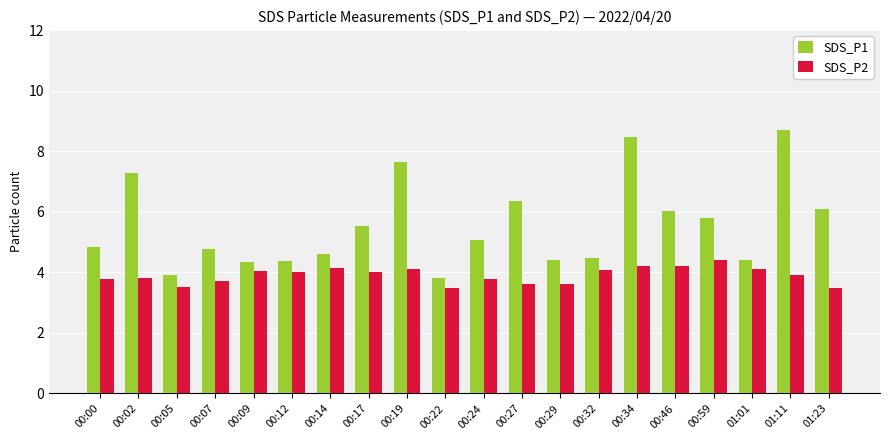

Is the value of SDS_P2 at 01:11 greater than the value of SDS_P1 at 00:12?

No